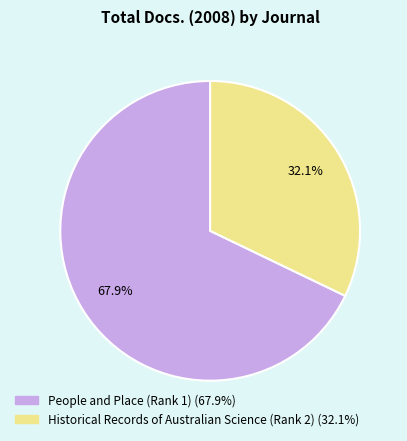

Which has a higher value, People and Place (Rank 1) or Historical Records of Australian Science (Rank 2)?

People and Place (Rank 1)